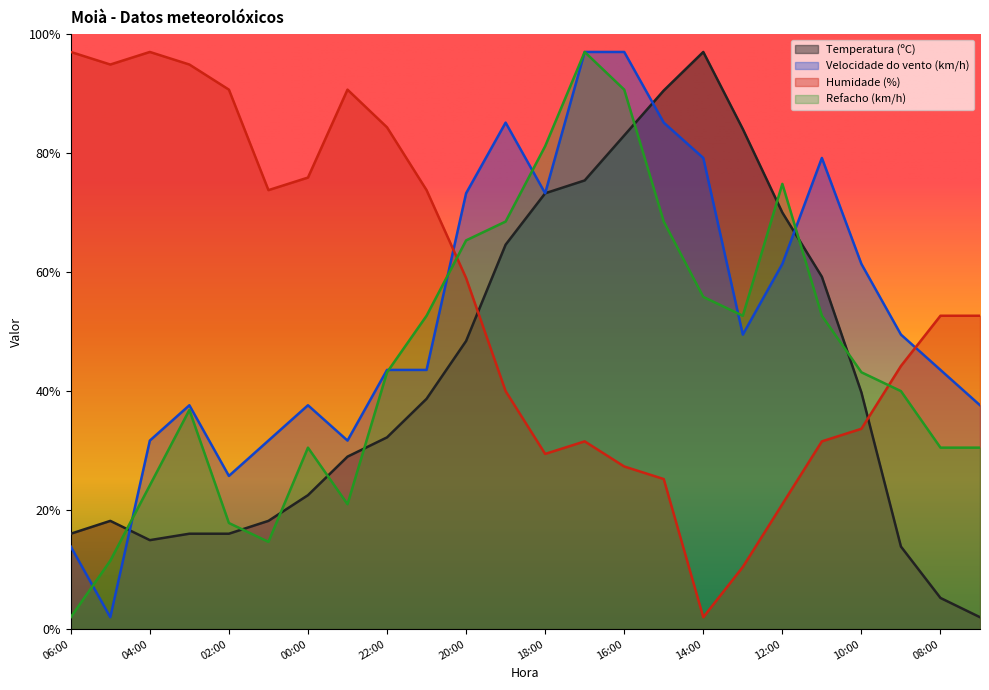

Which series has the largest range (max minus min)?

Humidade (%)